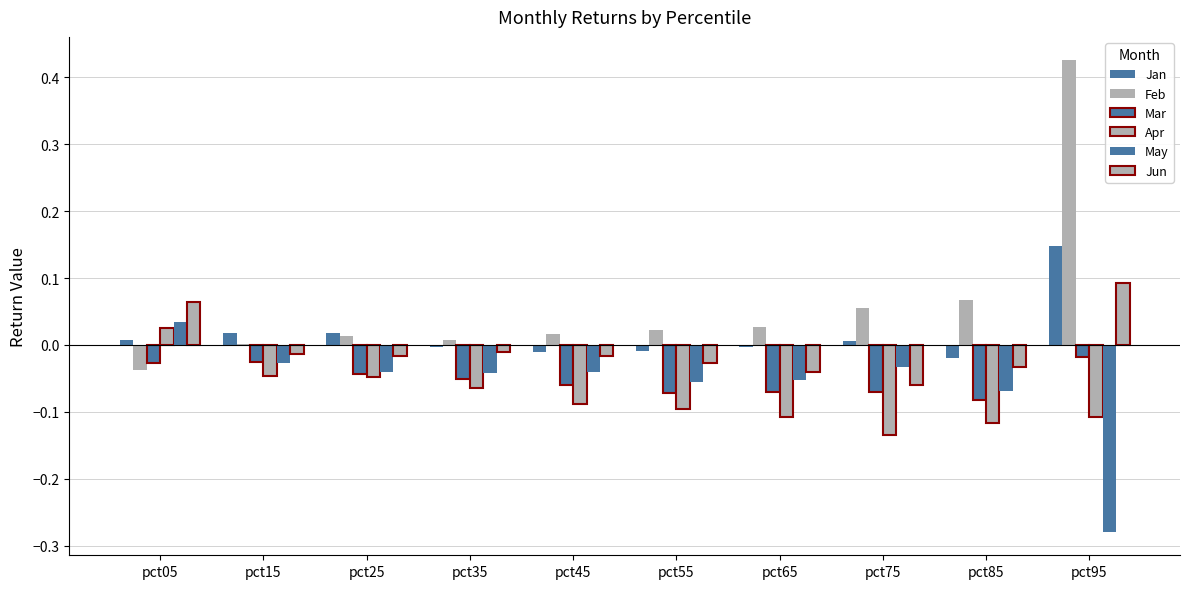

Are the bars grouped side by side (vs. stacked)?

Yes